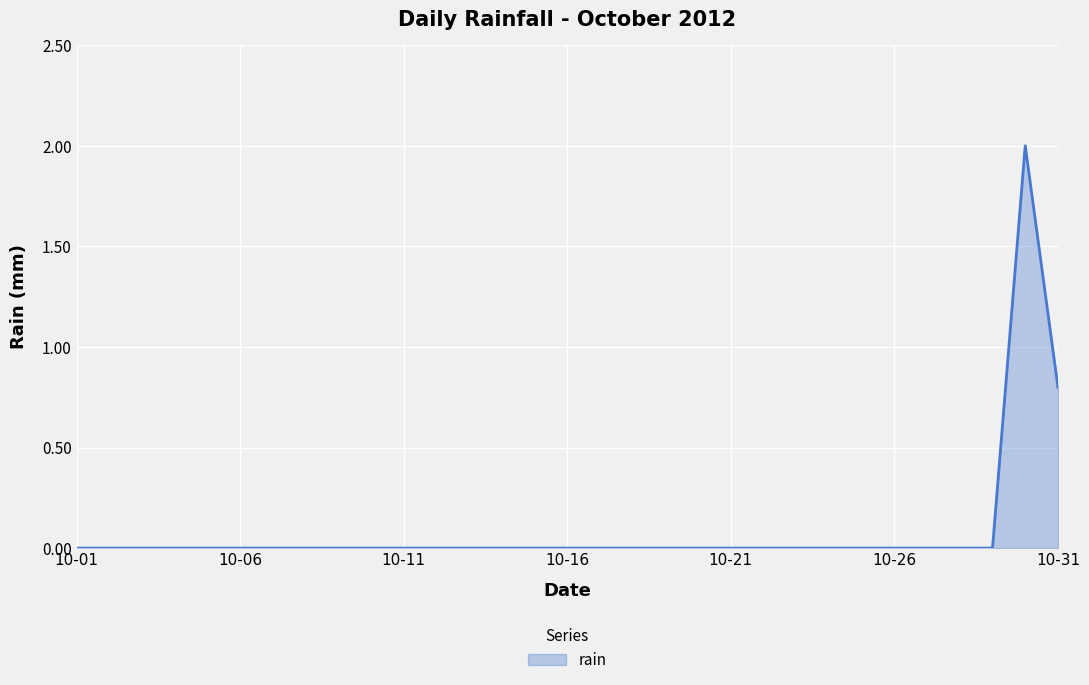

What is the difference between the second highest and minimum values?

0.8